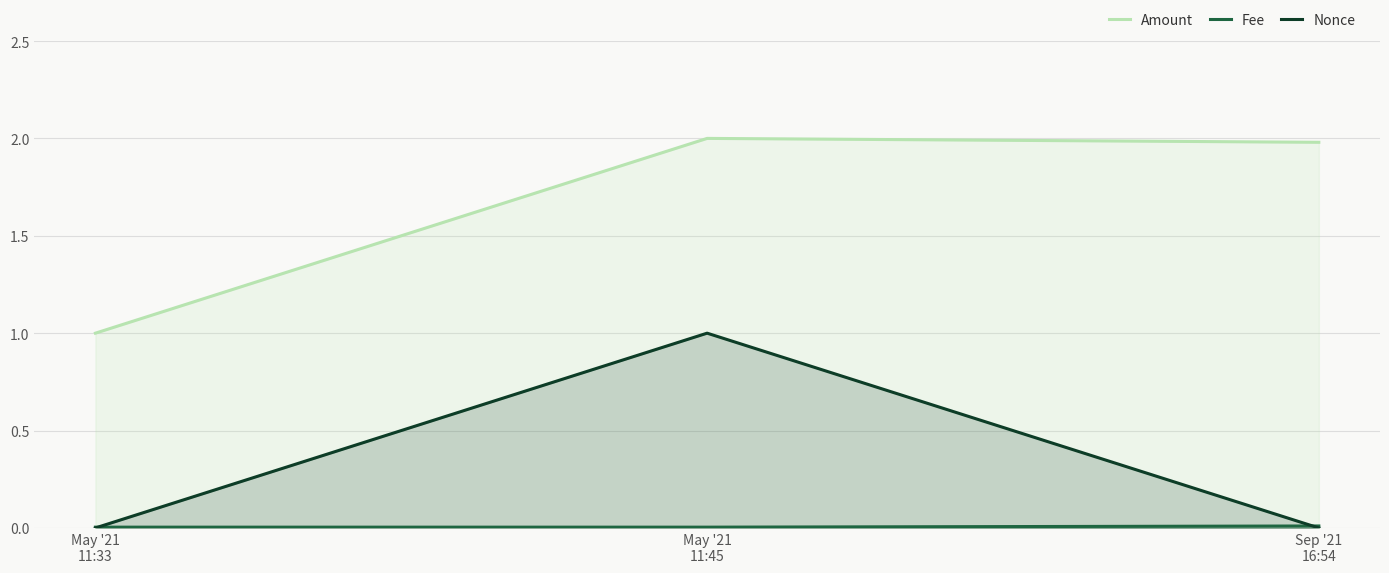

Reading right to left, what are all the values shown in this chart?

Amount: Sep '21
16:54=2.0	May '21
11:45=2.0	May '21
11:33=1.0
Fee: Sep '21
16:54=0.0	May '21
11:45=0.0	May '21
11:33=0.0
Nonce: Sep '21
16:54=0.0	May '21
11:45=1.0	May '21
11:33=0.0